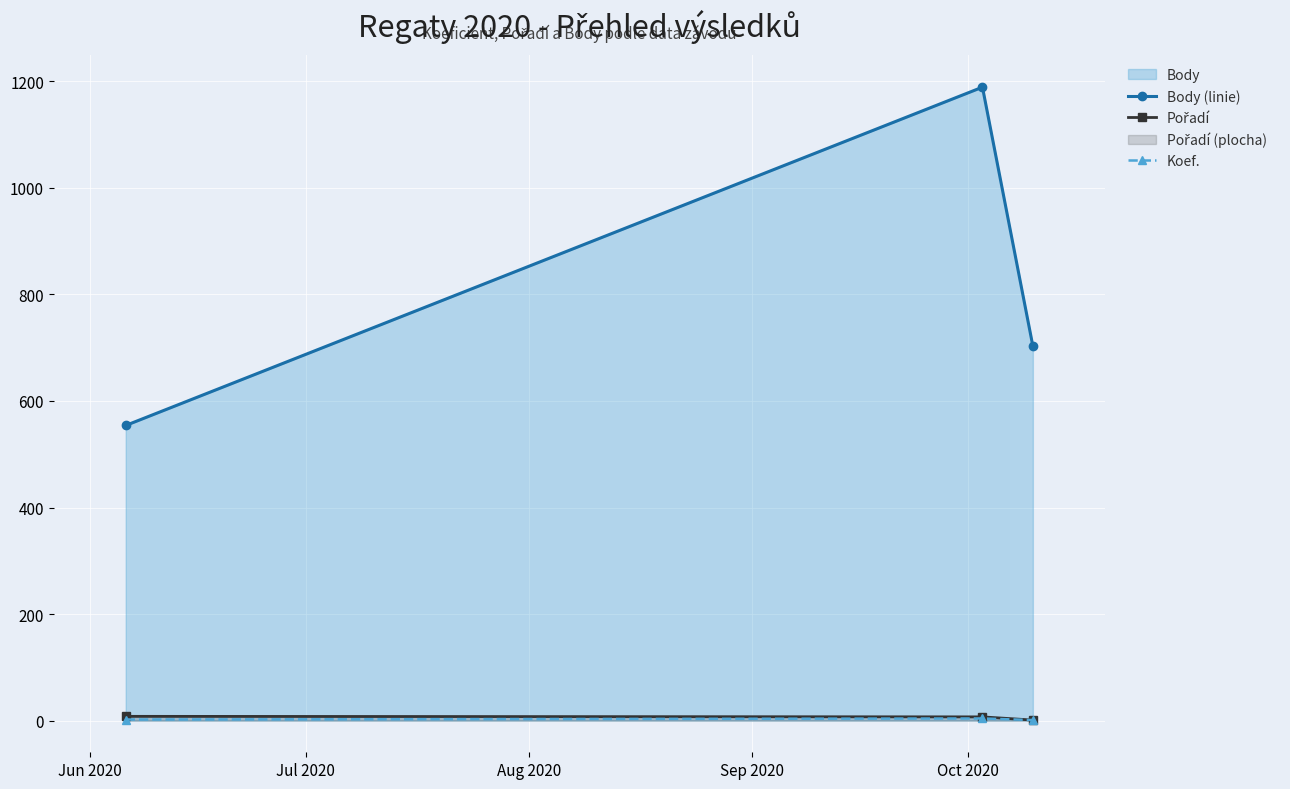

Which series has the widest spread of values?

Body (linie)